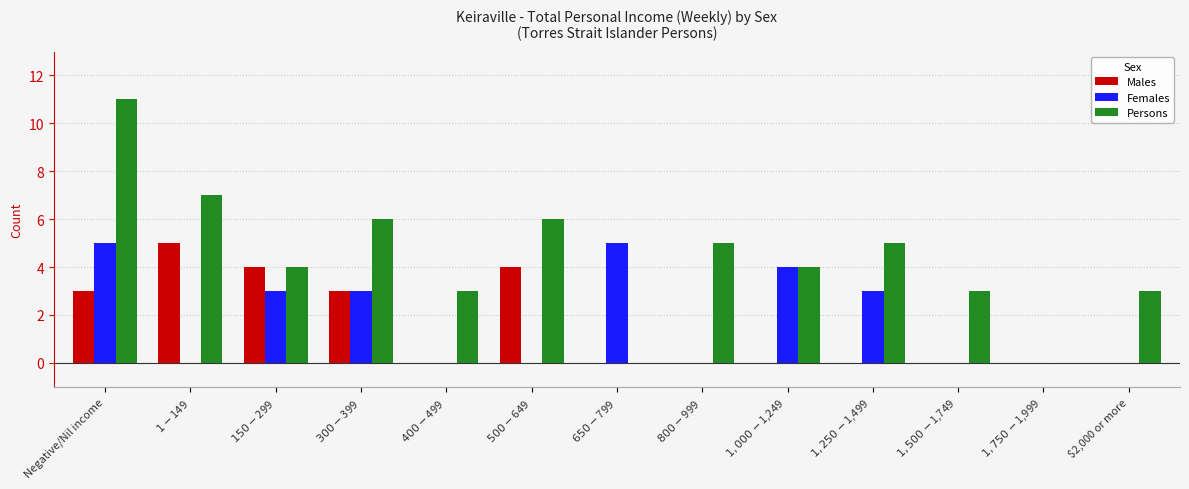

Count the number of categories in the chart.

13